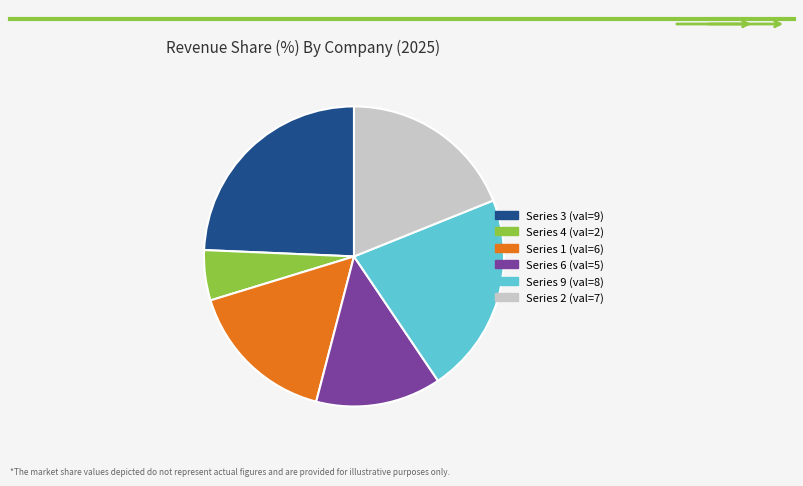

Is there a majority slice in this chart?

No